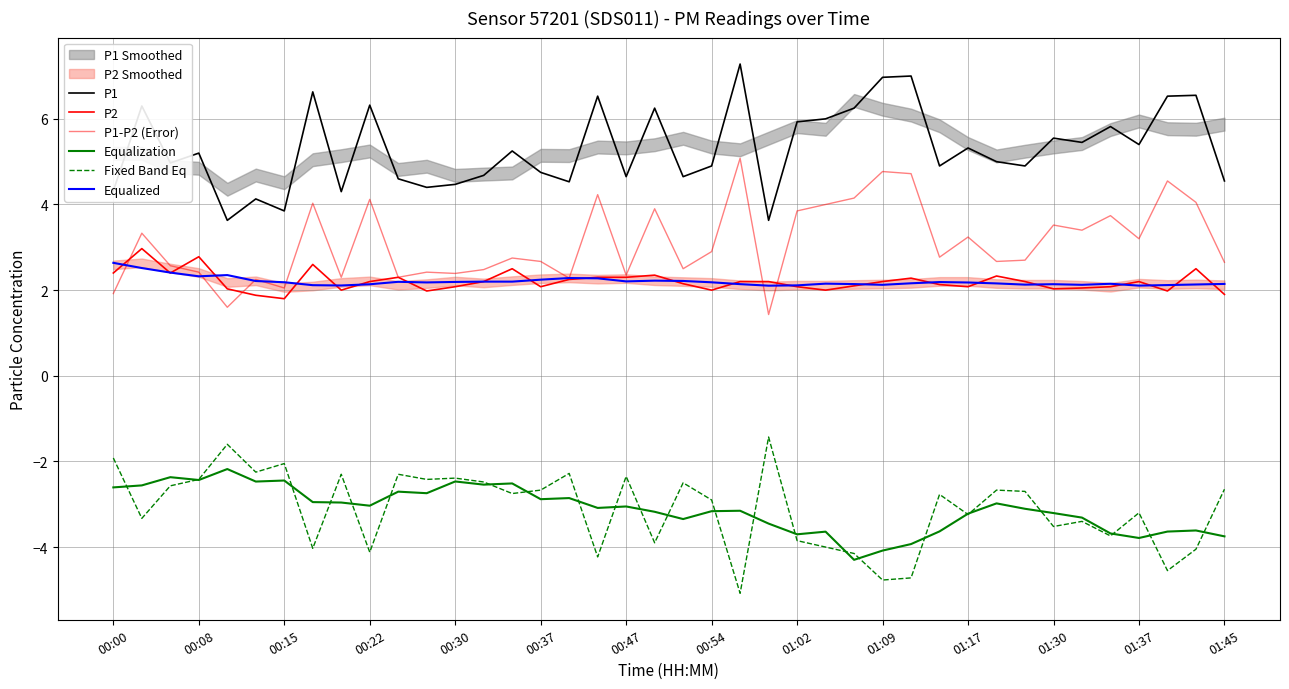

Where does the Fixed Band Eq series first go above -2?

00:00